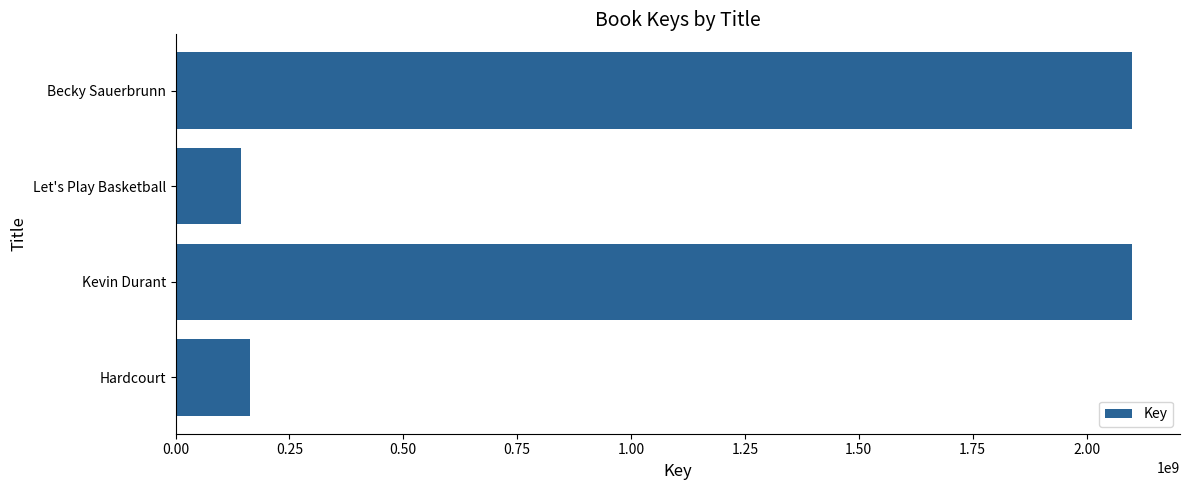

What is the ratio of the value at Kevin Durant to the value at Let's Play Basketball?

14.6